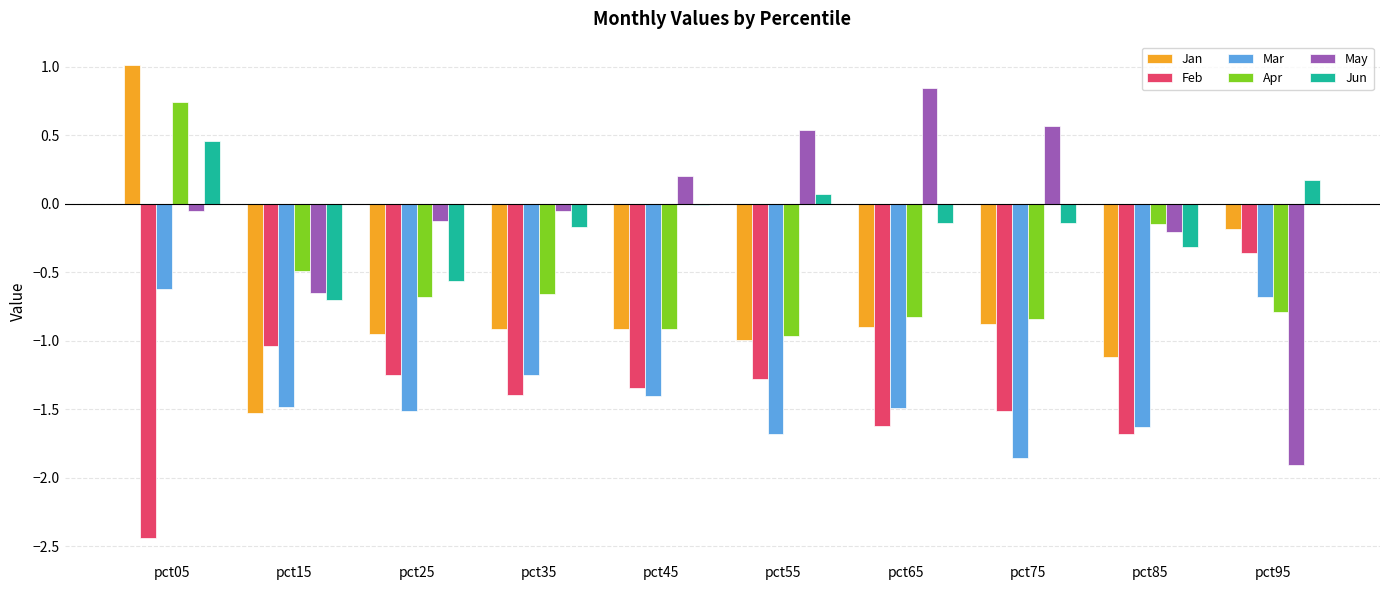

How many distinct data groups are displayed?

6